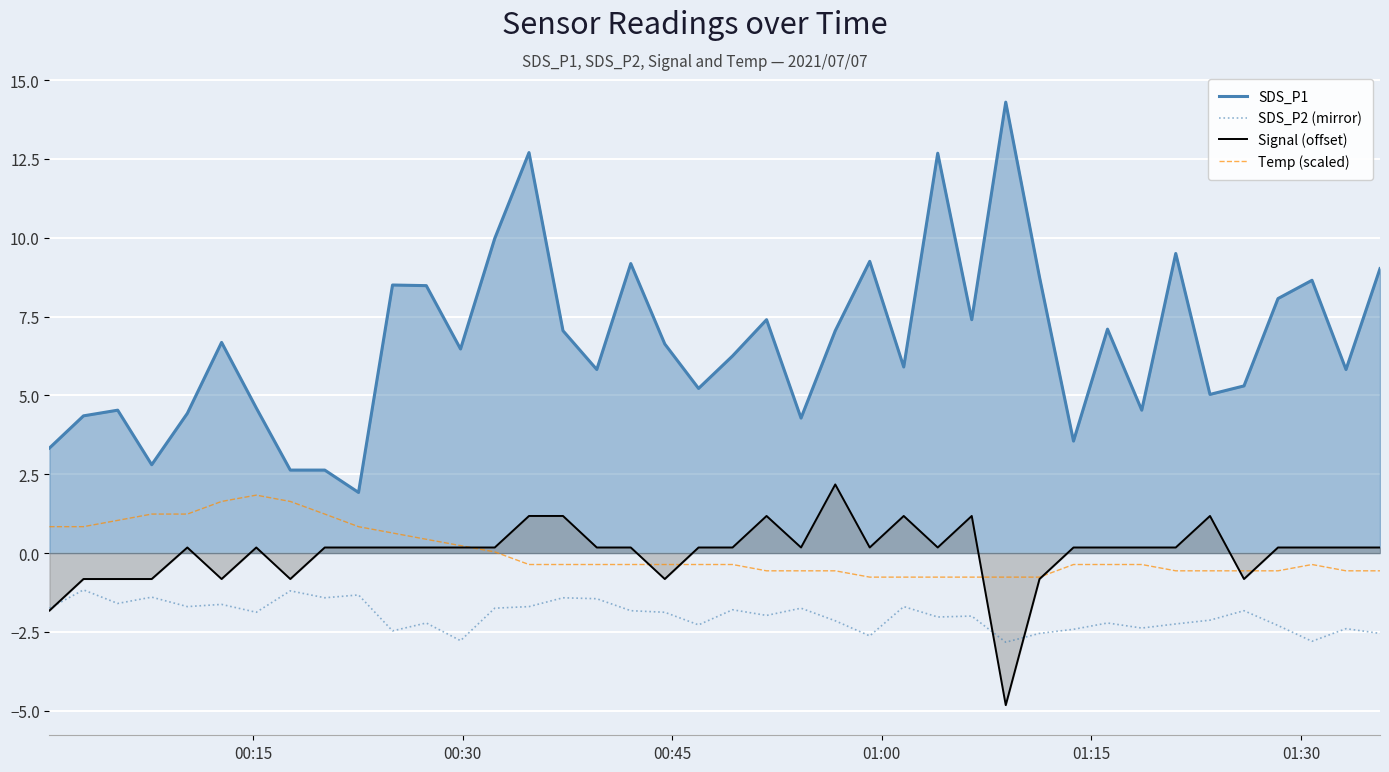

What is the minimum value shown in the chart?

-4.8